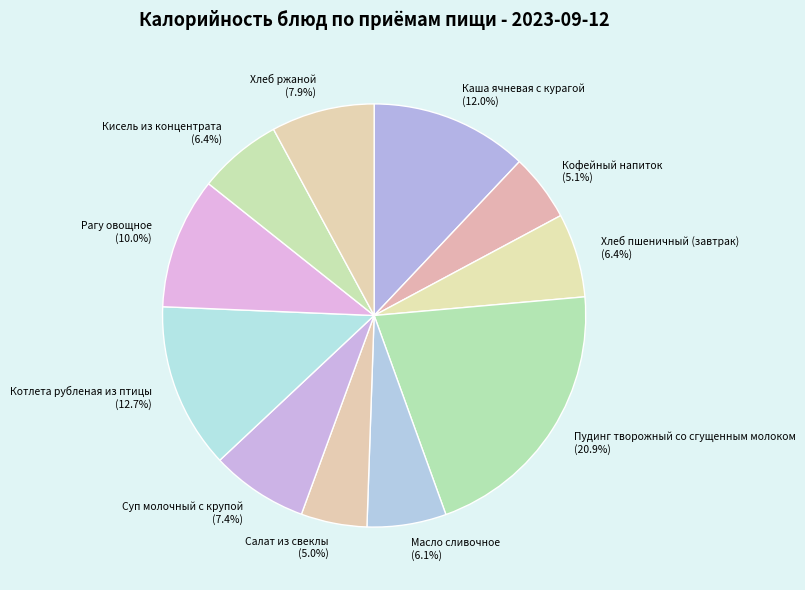

Which slice is the largest?

Пудинг творожный со сгущенным молоком